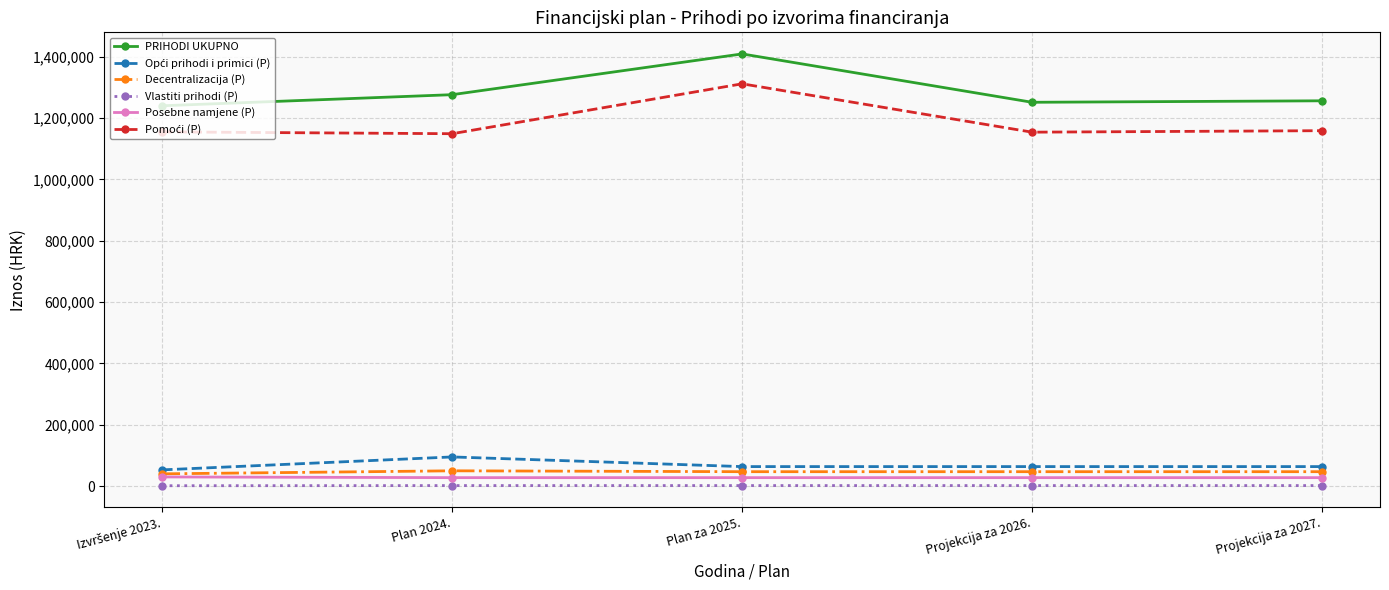

What is the minimum value shown in the chart?

1106.0